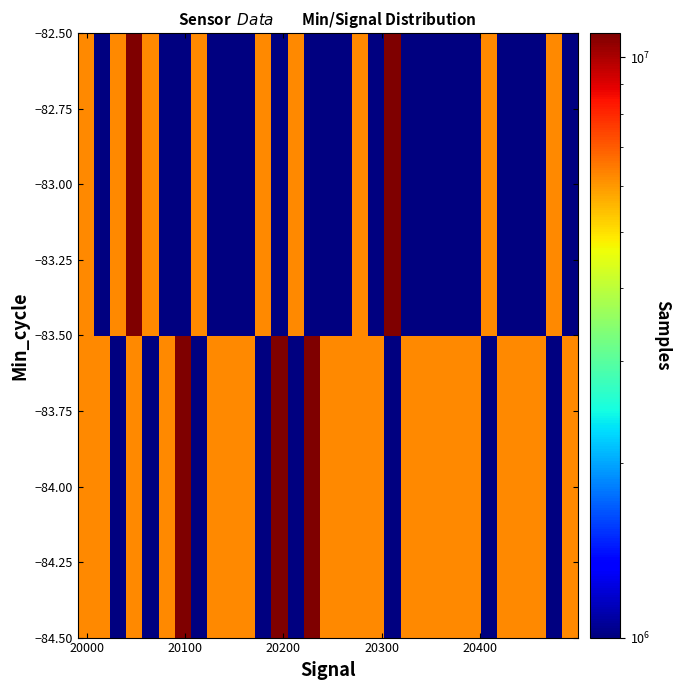

How many data points does each series have?

31